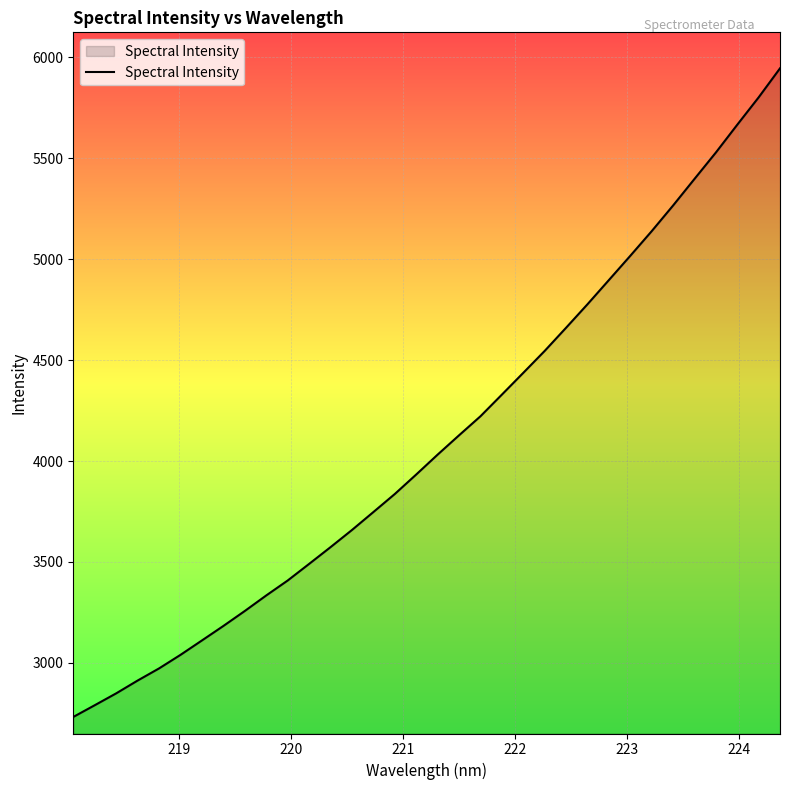

Does the chart display data point markers on the line(s)?

No